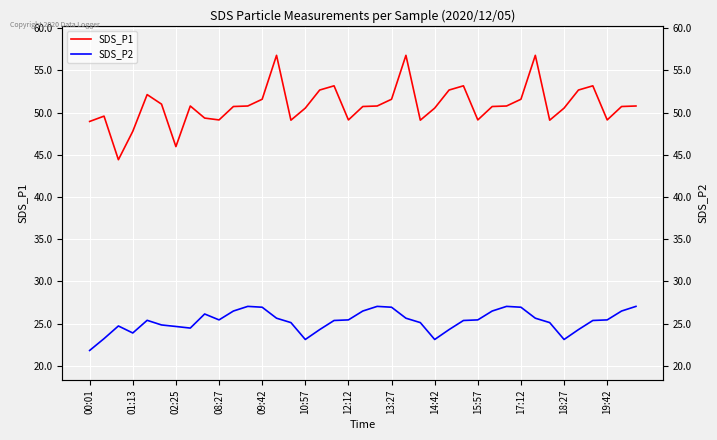

What is the average value of the SDS_P2 series?

25.3